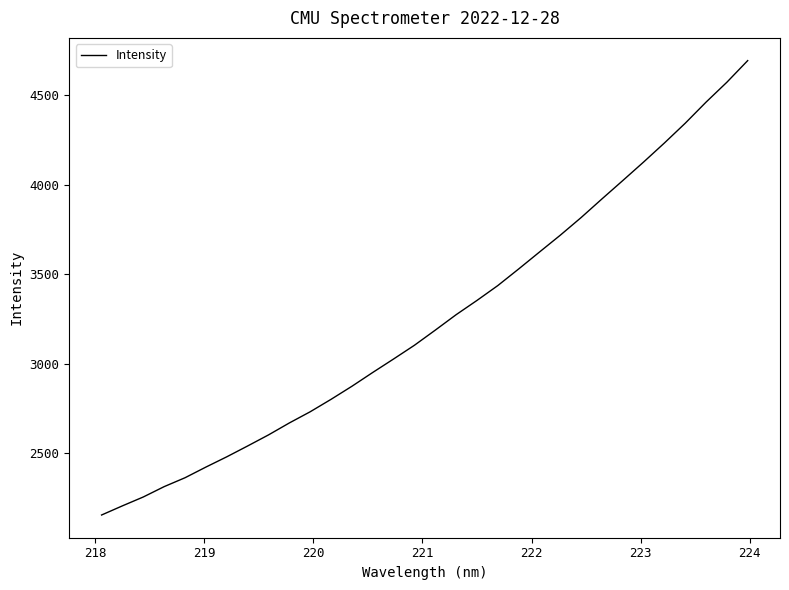

What is the minimum value shown in the chart?

2155.3